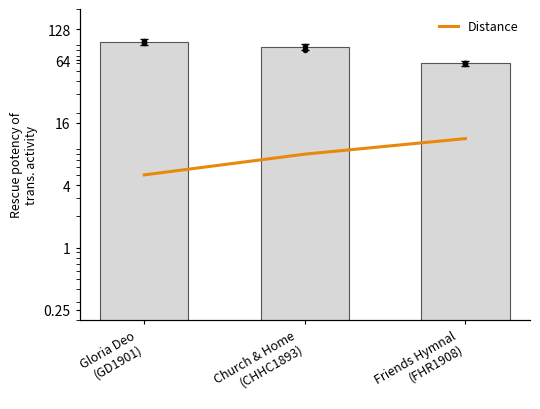

What is the total value across all series at Gloria Deo
(GD1901)?

96.3